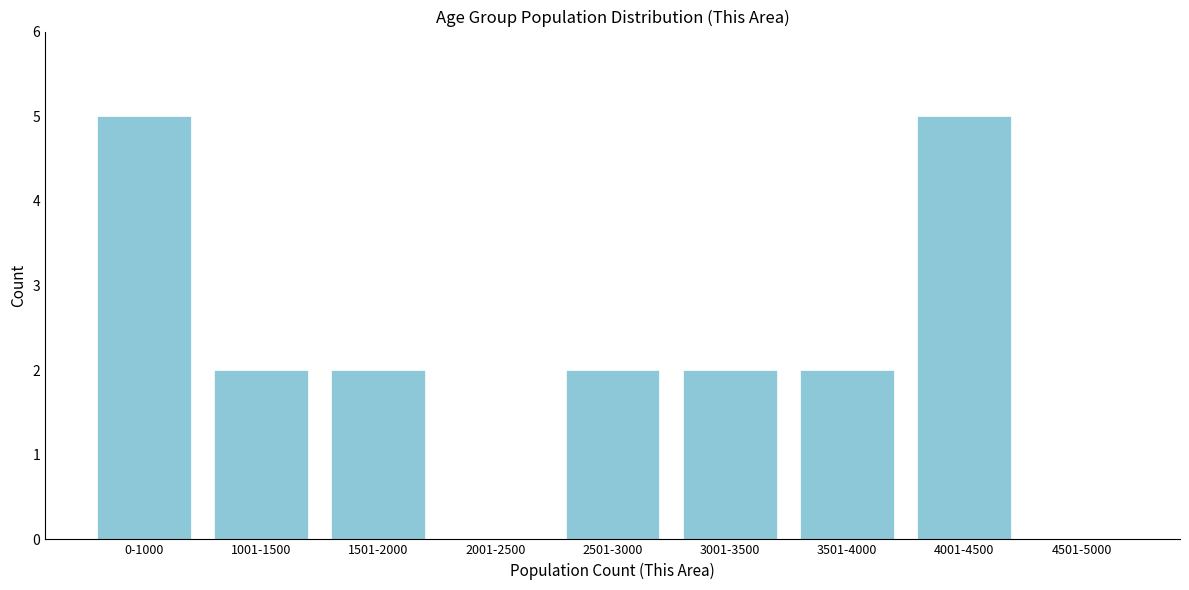

Reading right to left, transcribe all the data shown in this chart.

4501-5000=0	4001-4500=5	3501-4000=2	3001-3500=2	2501-3000=2	2001-2500=0	1501-2000=2	1001-1500=2	0-1000=5